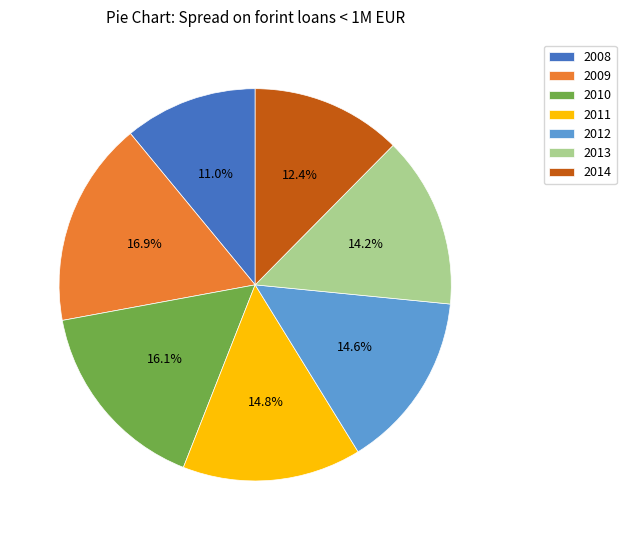

Combined, do 2010 and 2013 account for over 50%?

No